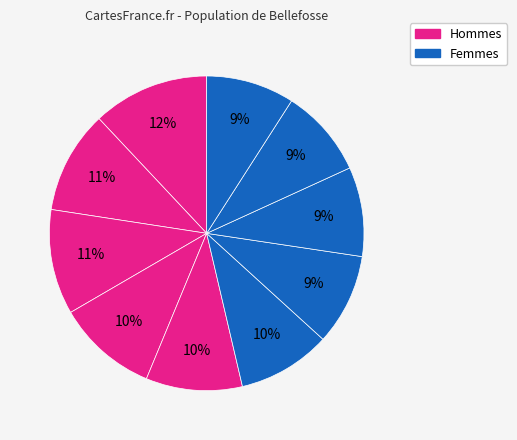

How many segments does this pie chart have?

10